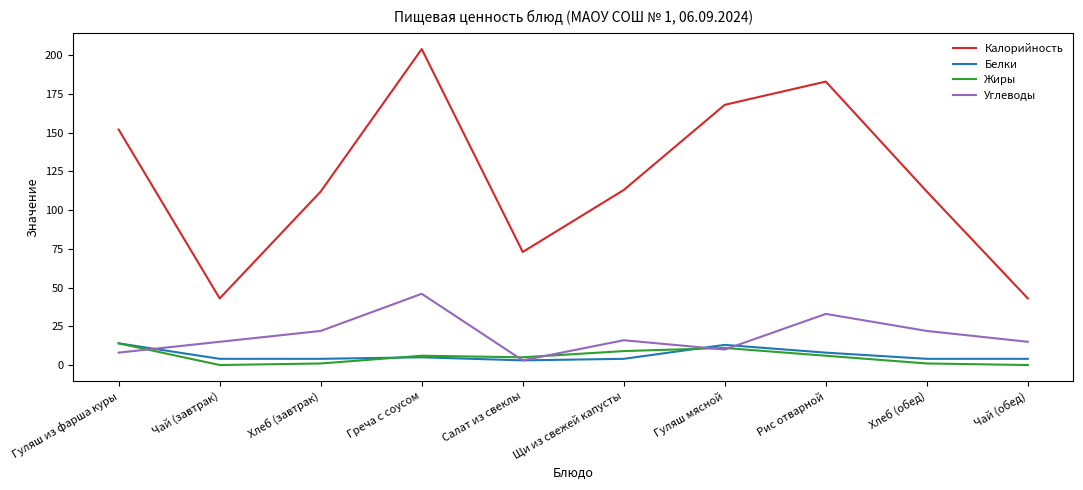

How many lines are shown in the chart?

4